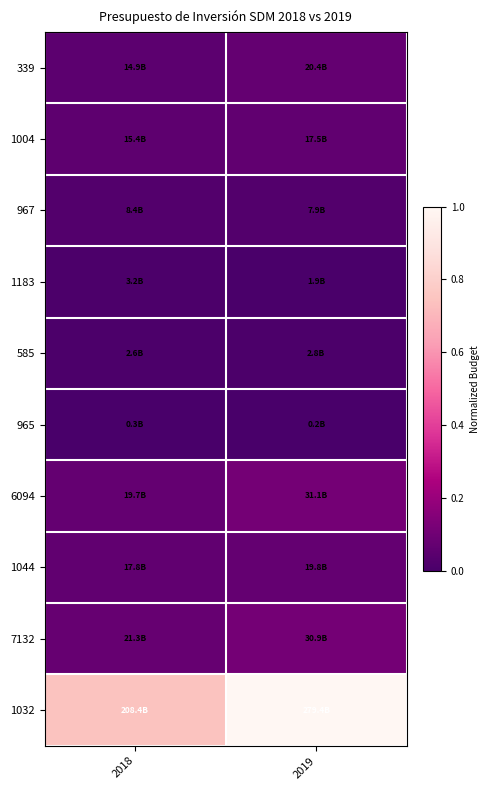

Reading left to right, list all the values displayed in this chart.

339: 2018=0.1	2019=0.1
1004: 2018=0.1	2019=0.1
967: 2018=0.0	2019=0.0
1183: 2018=0.0	2019=0.0
585: 2018=0.0	2019=0.0
965: 2018=0.0	2019=0.0
6094: 2018=0.1	2019=0.1
1044: 2018=0.1	2019=0.1
7132: 2018=0.1	2019=0.1
1032: 2018=0.7	2019=1.0